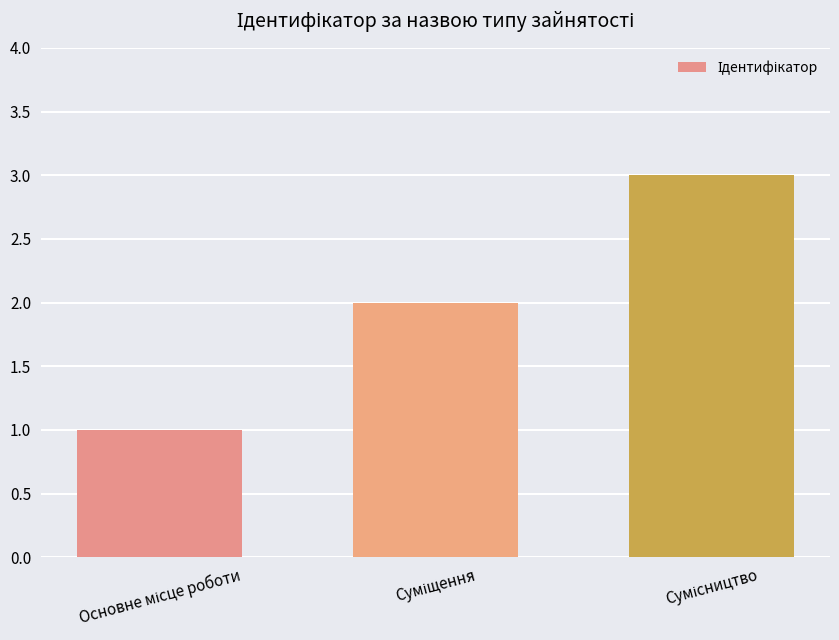

Does the chart contain stacked bars?

No